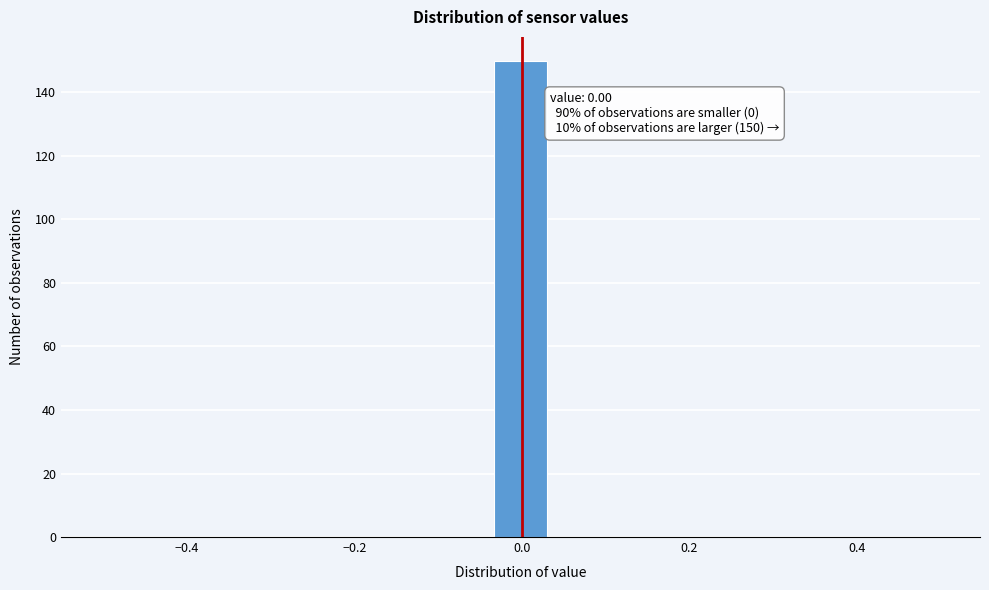

Around what value on the x-axis is the tallest bar? Give the approximate position of its centre, as read against the axis.

0.00